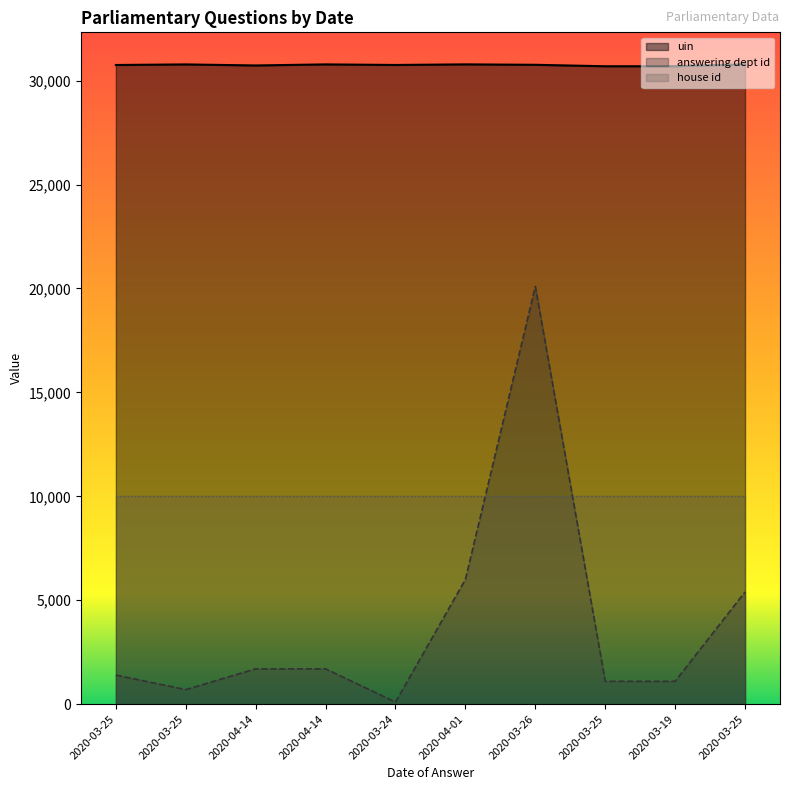

At which category does answering dept id reach its first local peak?

2020-03-26